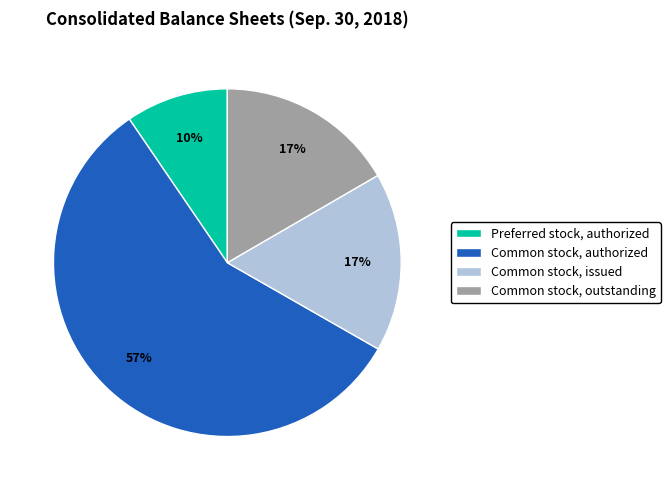

What is the smallest slice in the pie chart?

Preferred stock, authorized